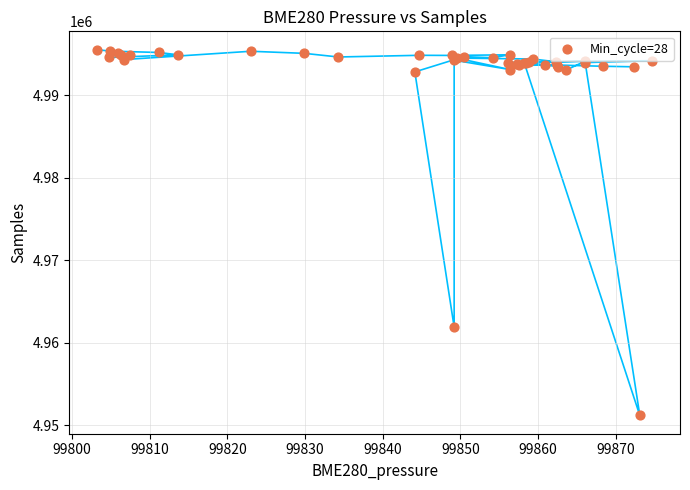

What Y value in the scatter plot is closest to 4973367?

4961912